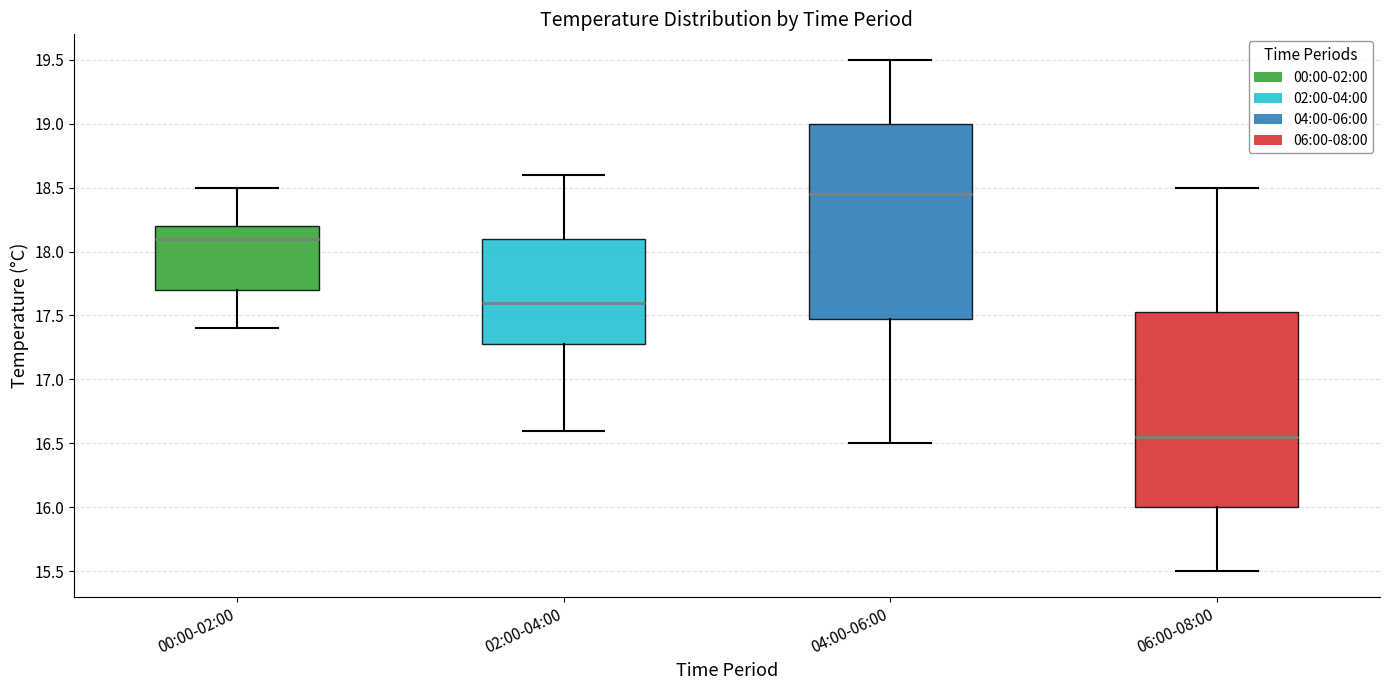

Reading left to right, read every box against the y-axis: the position of its median line, the range the box covers, and the ends of its whiskers. The values are not printed on the chart, so give them approximately, as read against the axis.

00:00-02:00: median 18.10, box 17.70 to 18.20, whiskers 17.40 to 18.50
02:00-04:00: median 17.60, box 17.30 to 18.10, whiskers 16.60 to 18.60
04:00-06:00: median 18.45, box 17.50 to 19.00, whiskers 16.50 to 19.50
06:00-08:00: median 16.55, box 16.00 to 17.55, whiskers 15.50 to 18.50